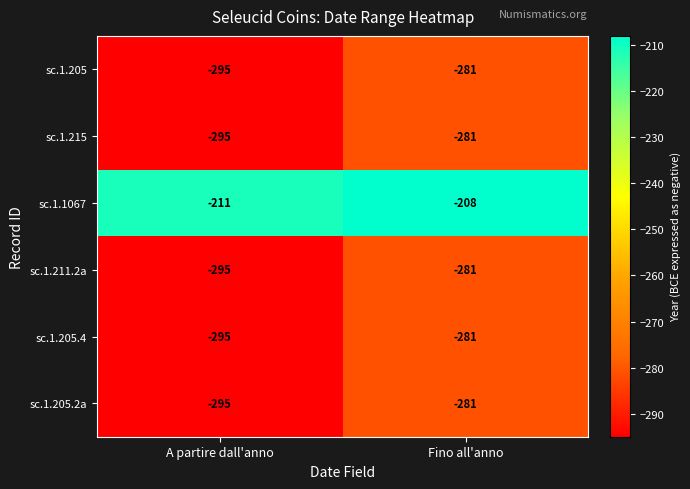

At which category is the sum across all series the highest?

Fino all'anno